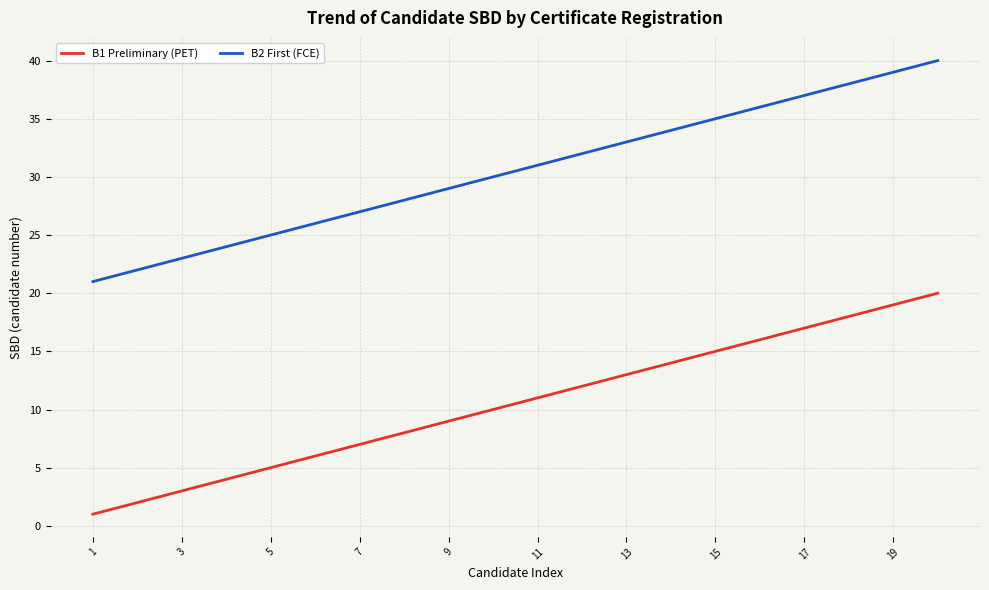

What is the greatest value displayed?

40